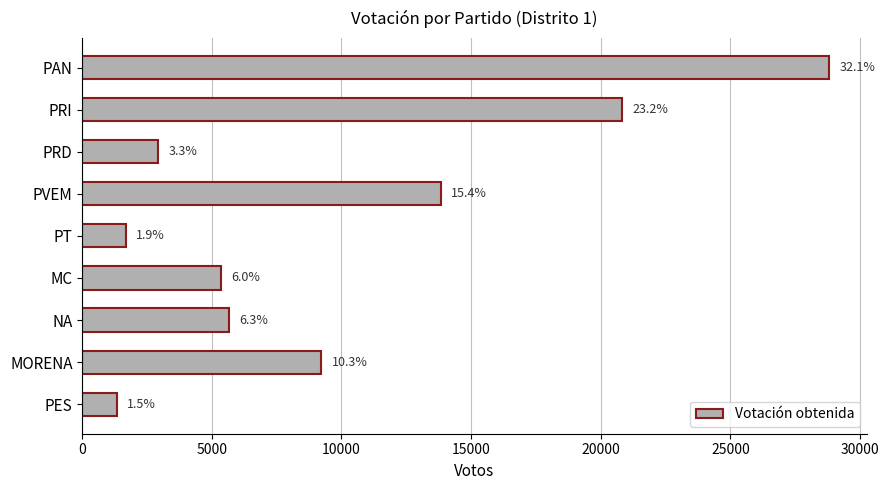

How many bars are there in total?

9